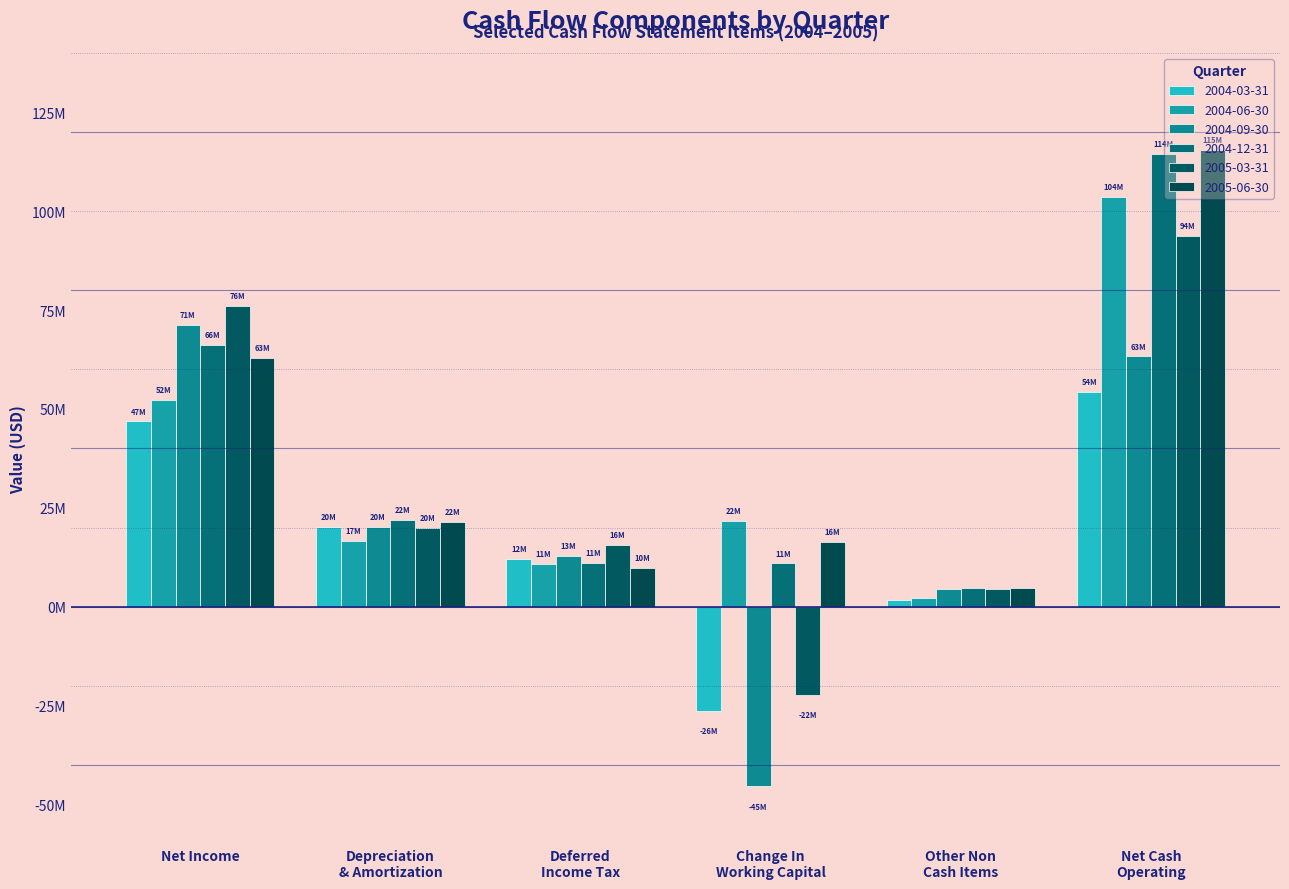

Reading left to right, what are all the values shown in this chart?

2004-03-31: Net Income=46830000	Depreciation
& Amortization=20064000	Deferred
Income Tax=12118000	Change In
Working Capital=-26292000	Other Non
Cash Items=1634000	Net Cash
Operating=54354000
2004-06-30: Net Income=52375000	Depreciation
& Amortization=16565000	Deferred
Income Tax=10768000	Change In
Working Capital=21708000	Other Non
Cash Items=2130000	Net Cash
Operating=103546000
2004-09-30: Net Income=71178000	Depreciation
& Amortization=20188000	Deferred
Income Tax=12818000	Change In
Working Capital=-45421000	Other Non
Cash Items=4493000	Net Cash
Operating=63256000
2004-12-31: Net Income=66061000	Depreciation
& Amortization=21884000	Deferred
Income Tax=10952000	Change In
Working Capital=10928000	Other Non
Cash Items=4638000	Net Cash
Operating=114463000
2005-03-31: Net Income=76032000	Depreciation
& Amortization=19953000	Deferred
Income Tax=15551000	Change In
Working Capital=-22215000	Other Non
Cash Items=4500000	Net Cash
Operating=93821000
2005-06-30: Net Income=62935000	Depreciation
& Amortization=21531000	Deferred
Income Tax=9887000	Change In
Working Capital=16344000	Other Non
Cash Items=4791000	Net Cash
Operating=115488000